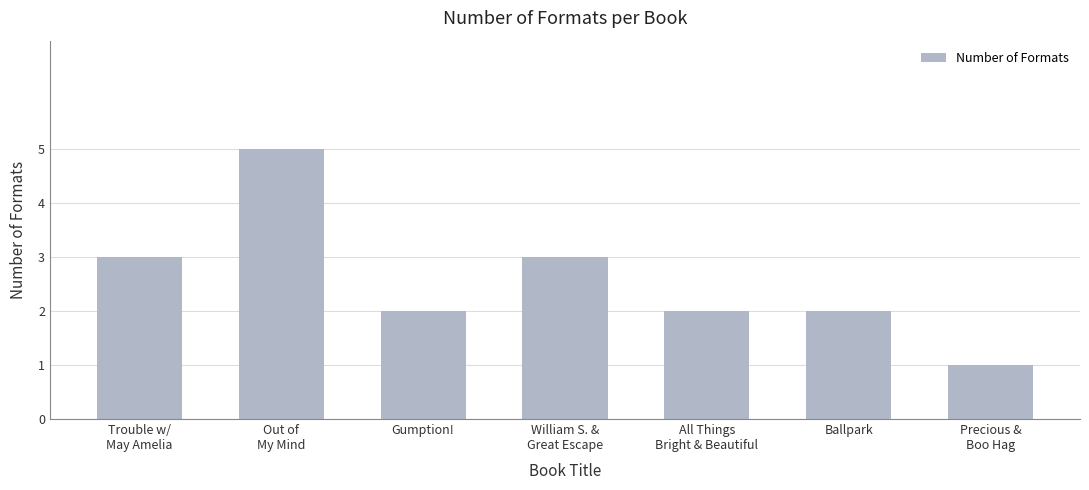

What is the maximum value shown in the chart?

5